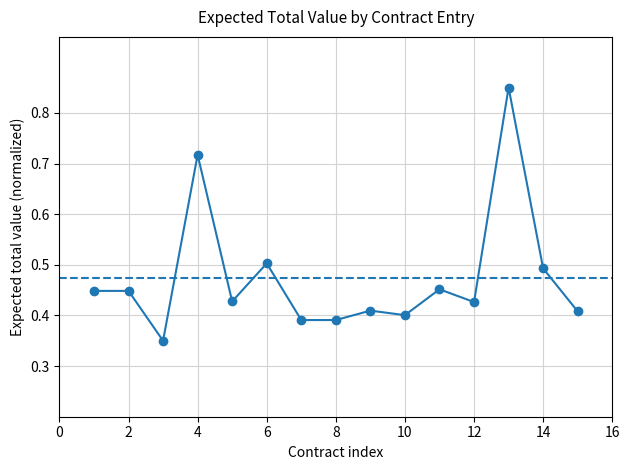

Is this an area chart (filled region under the line)?

No